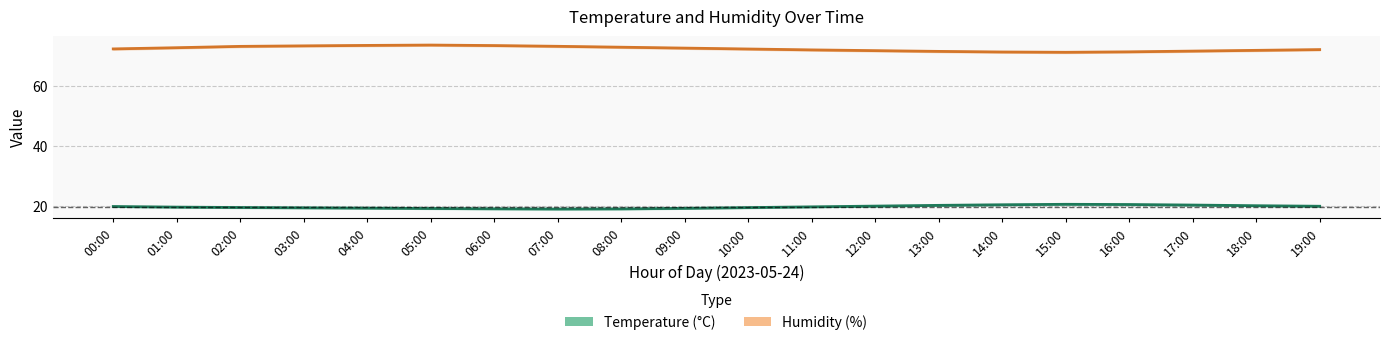

At which category does Humidity reach its first local peak?

05:00